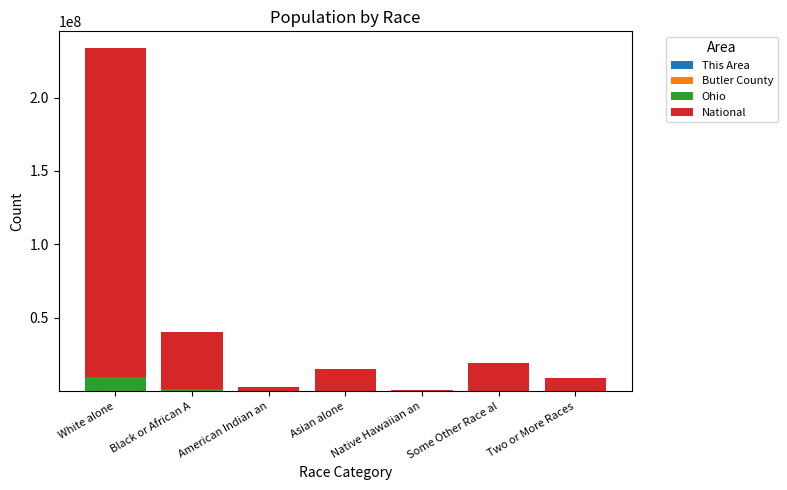

At which category is the sum across all series the highest?

White alone